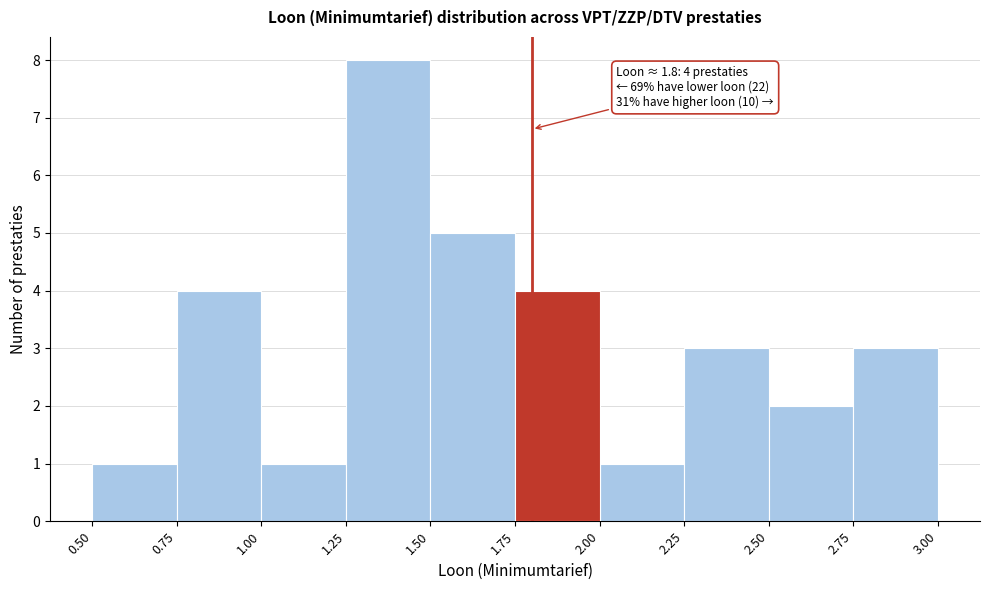

Over which range of the x-axis is the bar tallest?

1.25 to 1.50